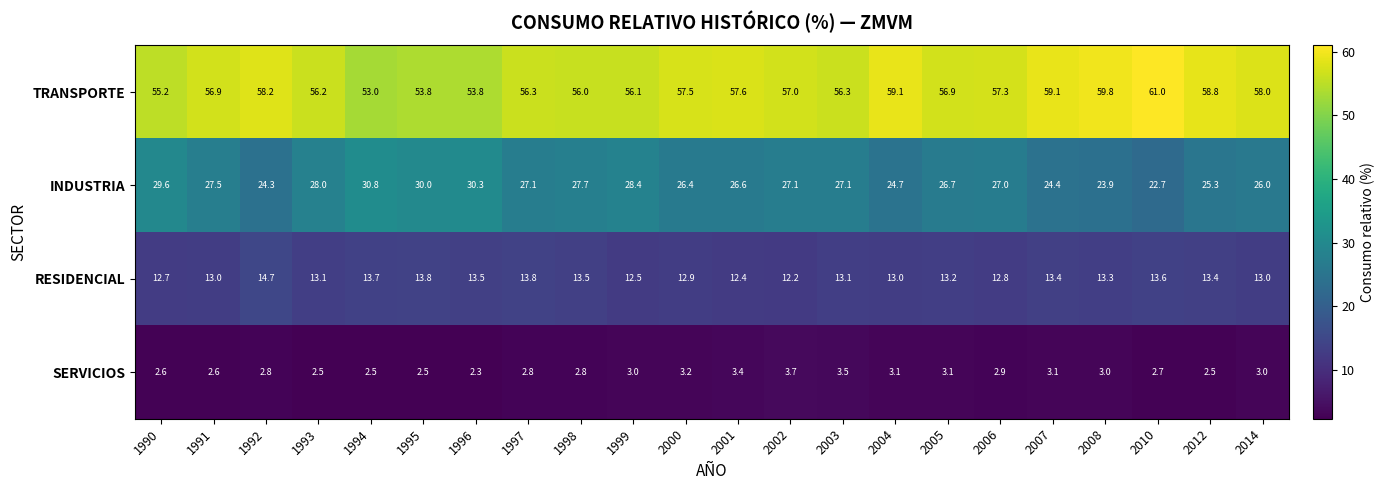

Which series changed the most between 1995 and 1999?

TRANSPORTE